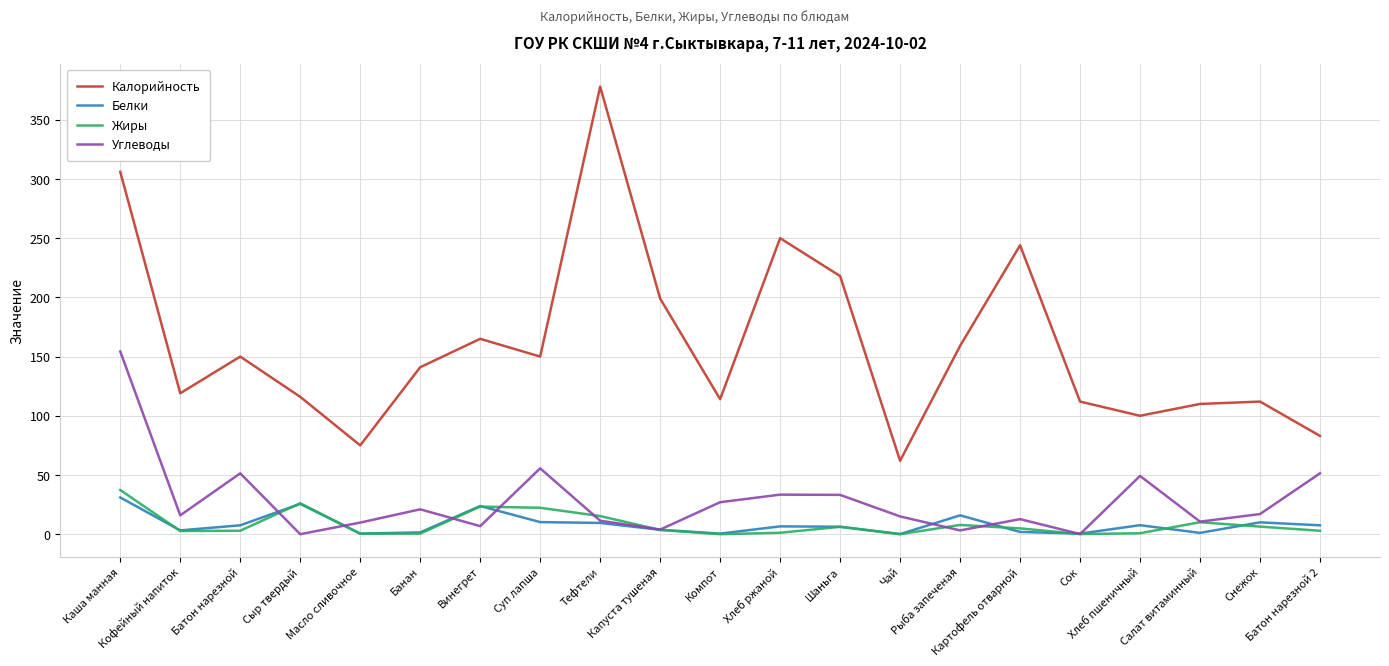

Which series has the largest total across all categories?

Калорийность